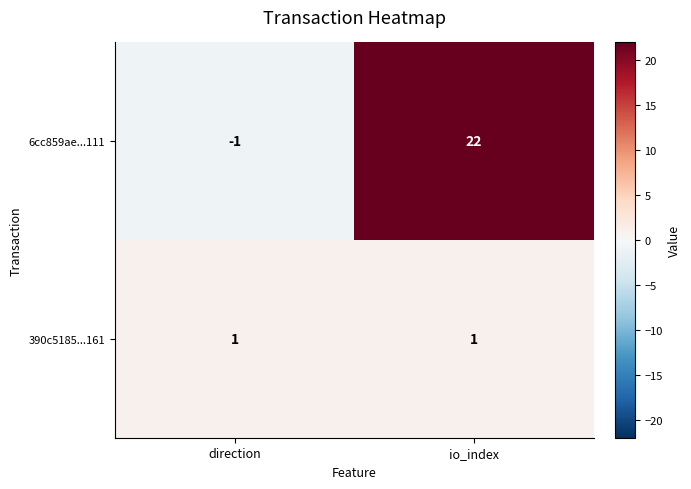

What is the sum of the 6cc859ae...111 values at io_index and direction?

21